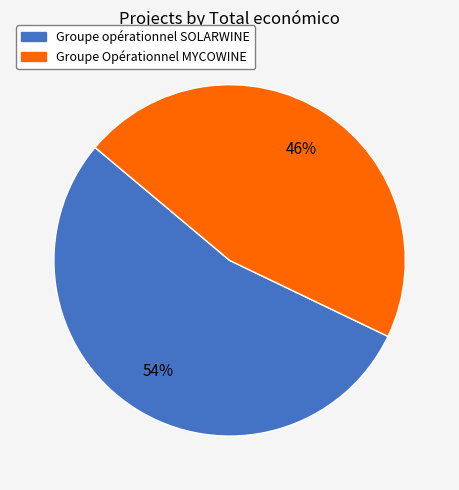

Does any single category account for the majority?

Yes